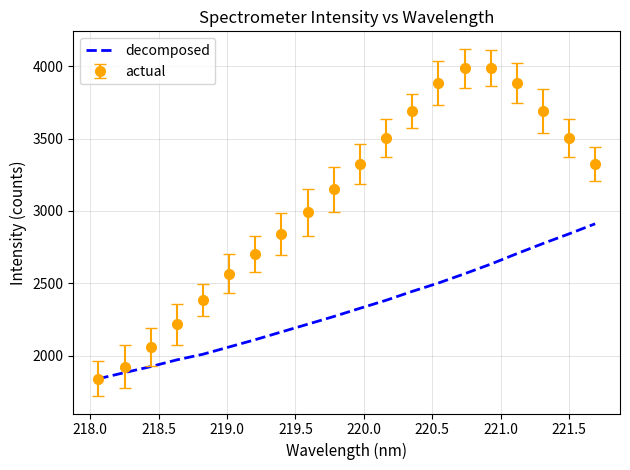

Which series has the largest total across all categories?

actual